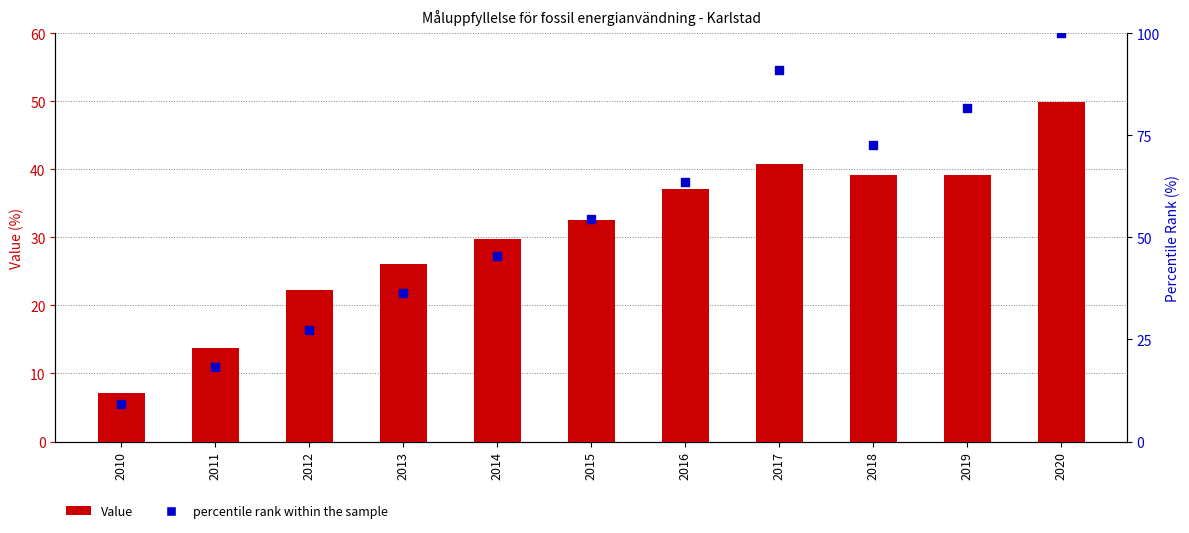

Which series has the largest total across all categories?

percentile rank within the sample